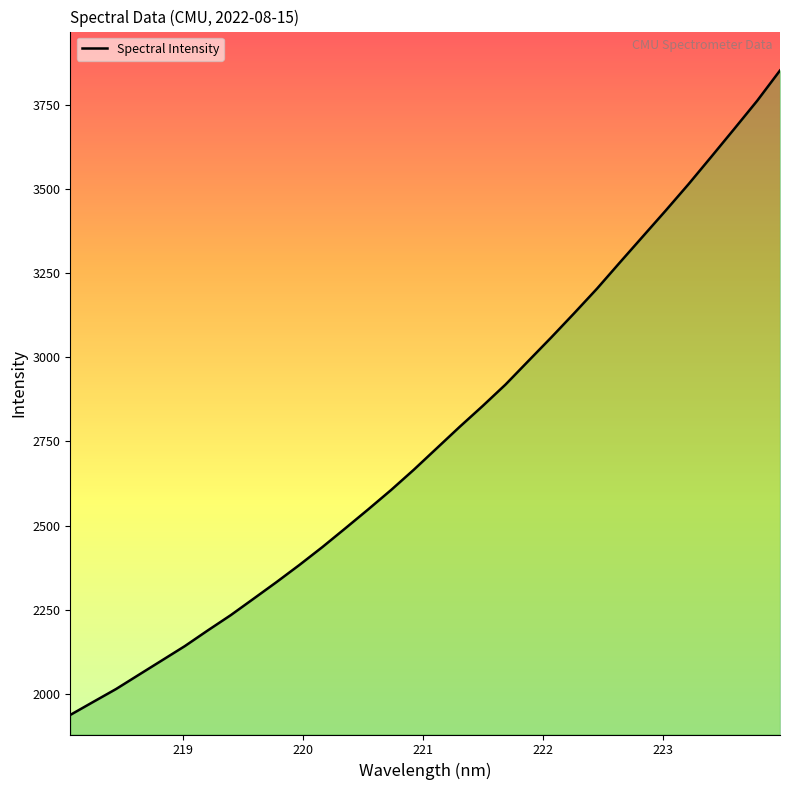

What is the minimum value shown in the chart?

1937.9